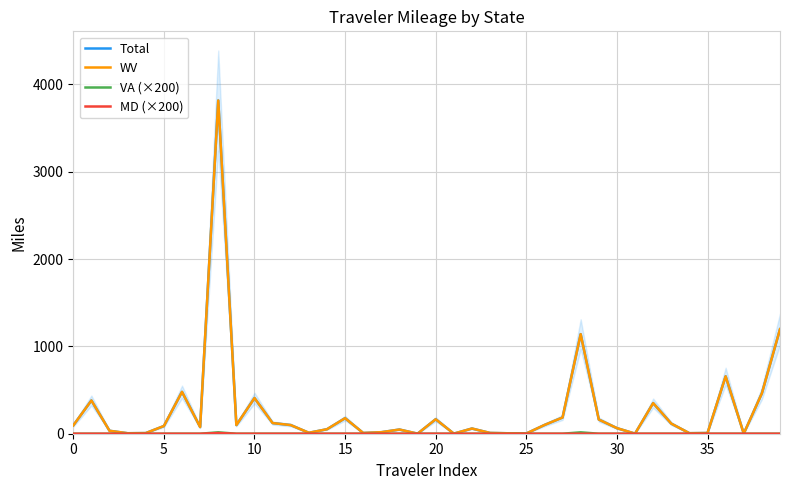

Reading left to right, extract all data points from this chart.

Total: 95.1	380.6	33.6	5.5	7.2	88.4	479.4	76.6	3816.9	98.9	408.4	122.1	99.0	11.0	51.5	177.9	8.6	17.5	48.0	0.7	165.6	1.1	59.6	8.9	5.1	2.6	99.9	185.8	1140.2	162.6	64.1	1.1	350.7	115.9	6.0	8.0	657.6	1.5	462.7	1197.1
WV: 95.1	380.6	33.6	5.5	7.2	88.4	479.4	76.6	3816.8	98.9	408.4	122.1	99.0	11.0	51.5	177.9	8.6	17.5	48.0	0.7	165.6	1.1	59.6	8.9	5.1	2.6	99.9	185.8	1140.1	162.6	64.1	1.1	350.7	115.9	6.0	8.0	657.6	1.5	462.7	1197.1
VA (×200): 0.0	0.0	0.0	0.0	0.0	0.0	0.0	0.0	16.0	0.0	0.0	0.0	0.0	0.0	0.0	0.0	0.0	0.0	0.0	0.0	0.0	0.0	0.0	0.0	0.0	0.0	0.0	0.0	16.0	0.0	0.0	0.0	0.0	0.0	0.0	0.0	0.0	0.0	0.0	0.0
MD (×200): 0.0	0.0	0.0	0.0	0.0	0.0	0.0	0.0	8.0	0.0	0.0	0.0	0.0	0.0	0.0	0.0	0.0	0.0	0.0	0.0	0.0	0.0	0.0	0.0	0.0	0.0	0.0	0.0	0.0	0.0	0.0	0.0	0.0	0.0	0.0	0.0	0.0	0.0	0.0	0.0